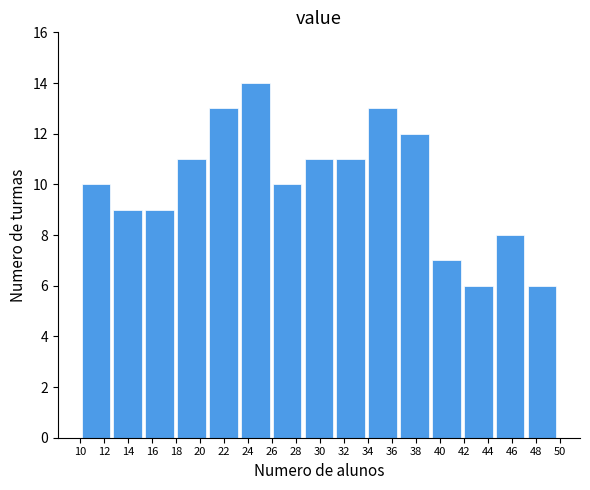

How tall is the bar that spans 18.0 to 20.6 on the x-axis? Neither the bar edges nor the heights are printed on the chart, so give them approximately, as read against the axes.

11